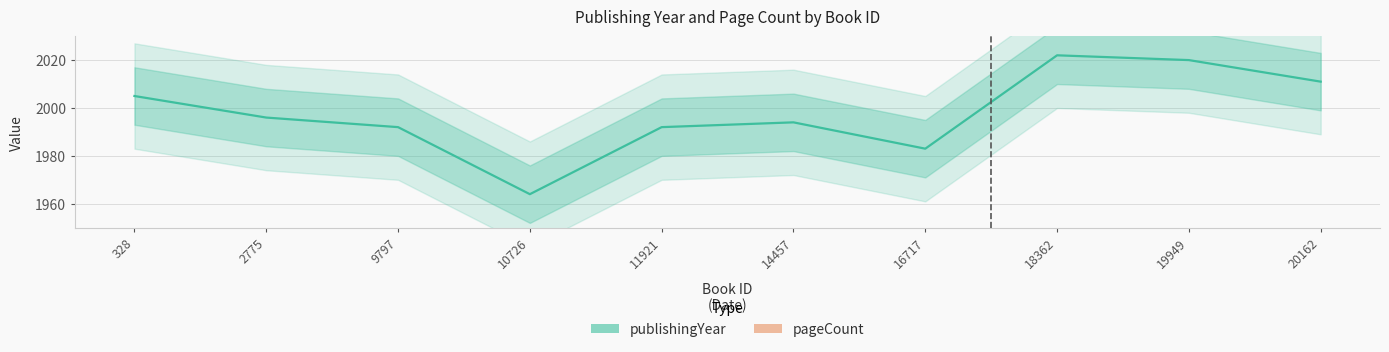

Reading left to right, list all the values displayed in this chart.

publishingYear: 328=2005	2775=1996	9797=1992	10726=1964	11921=1992	14457=1994	16717=1983	18362=2022	19949=2020	20162=2011
pageCount: 328=294	2775=294	9797=294	10726=294	11921=294	14457=294	16717=294	18362=294	19949=294	20162=294